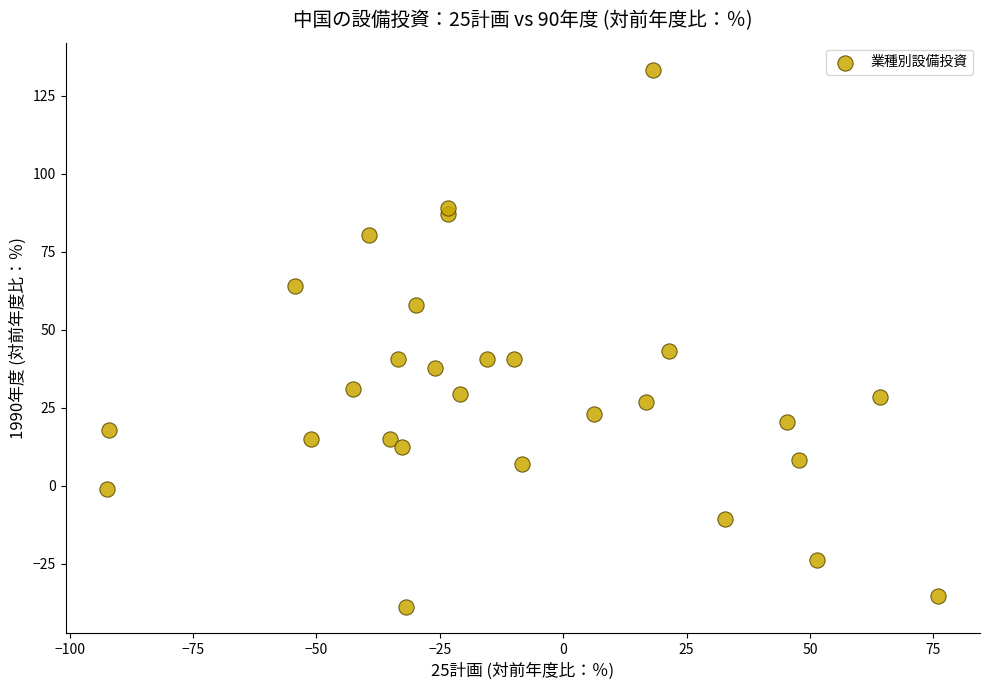

What Y value in the scatter plot is closest to 47?

43.1